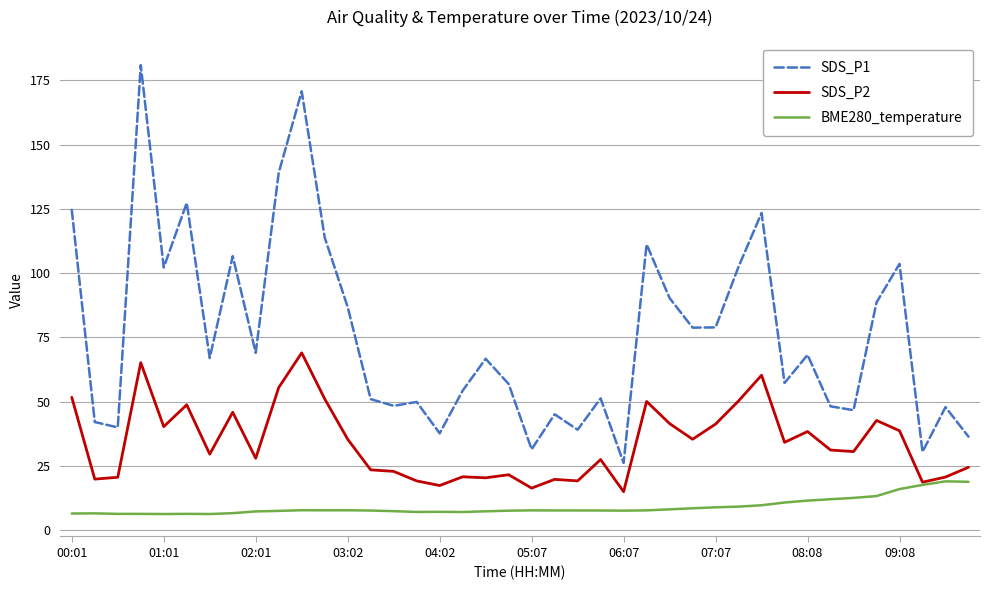

Rank the series by their maximum value, from lowest to highest.

BME280_temperature, SDS_P2, SDS_P1